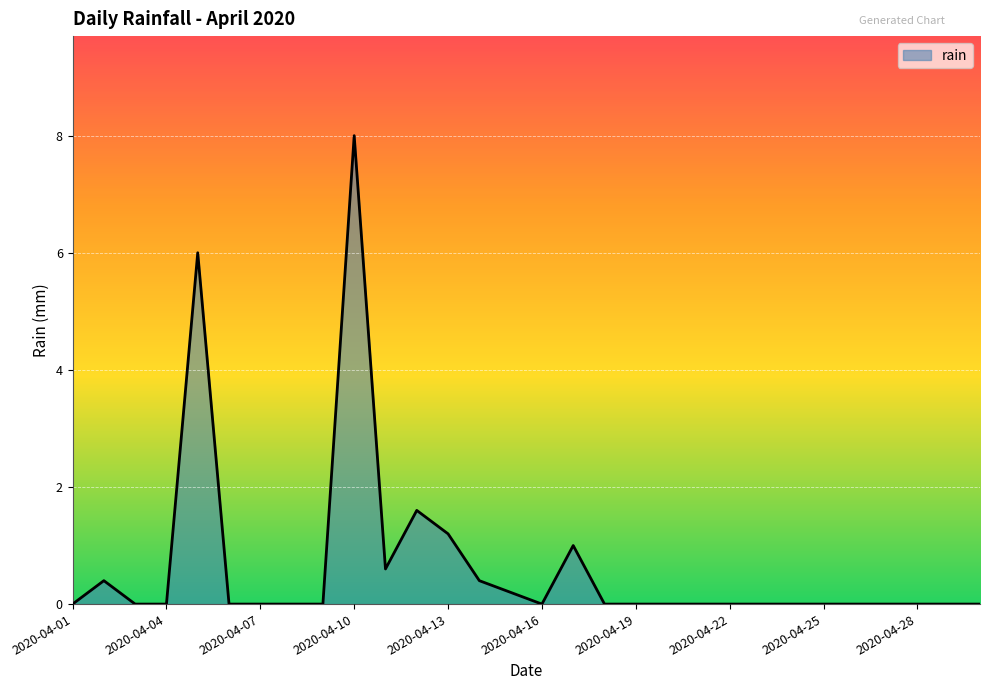

What is the difference between the maximum and minimum values?

8.0